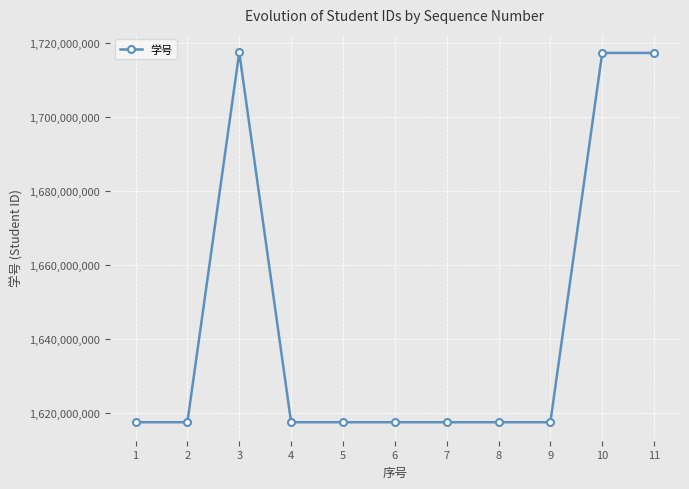

What is the ratio of the value at 4 to the value at 9?

1.0